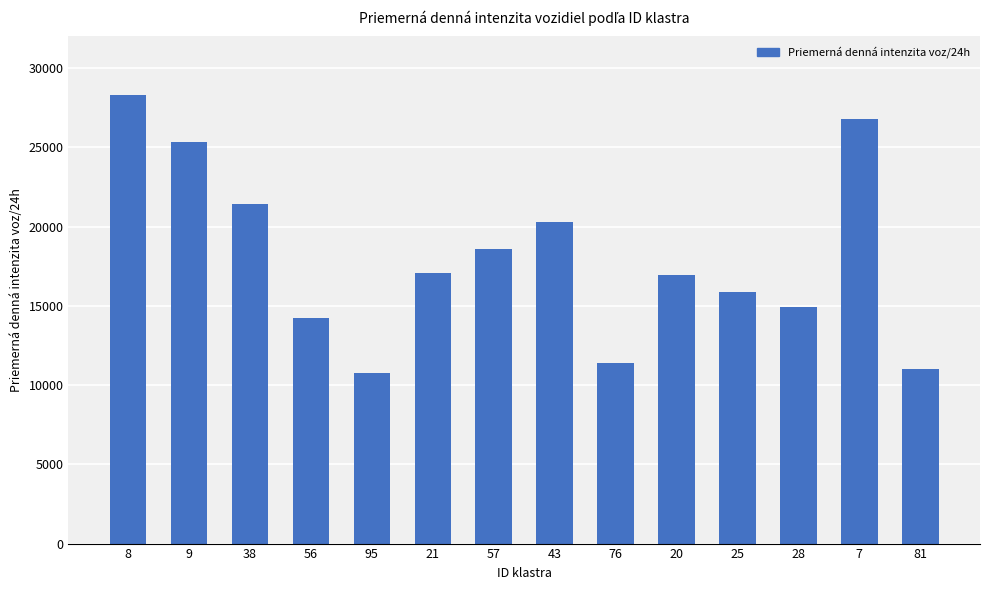

What is the value of the 8th bar from the left?

20306